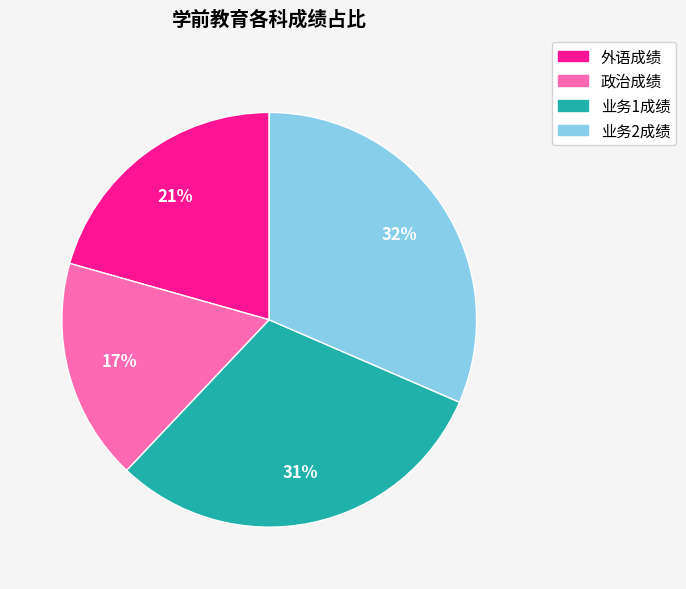

To the nearest percent, what is the average slice percentage?

25%